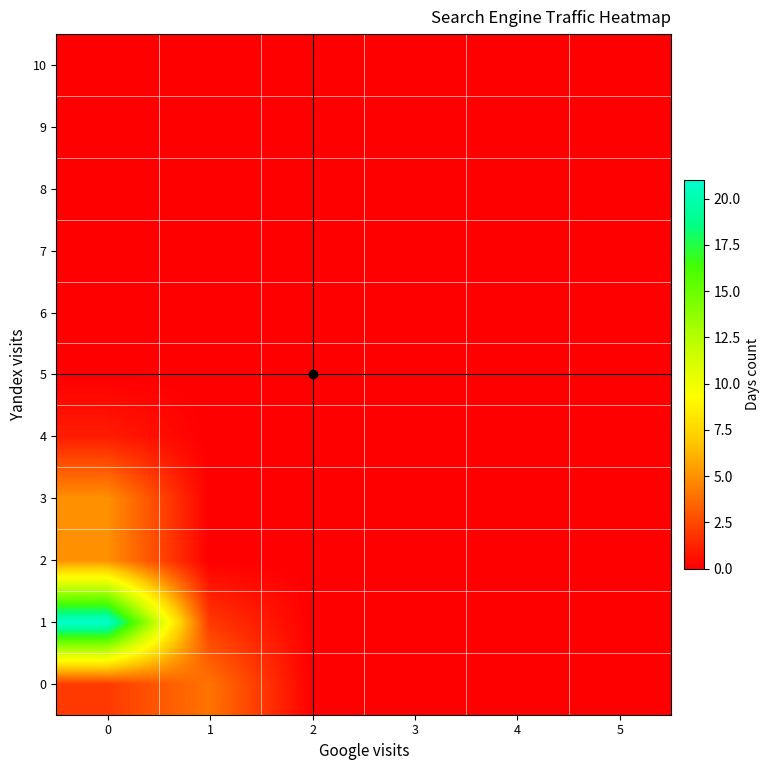

List the series in order of their peak value, lowest first.

5, 6, 7, 8, 9, 10, 4, 0, 2, 3, 1